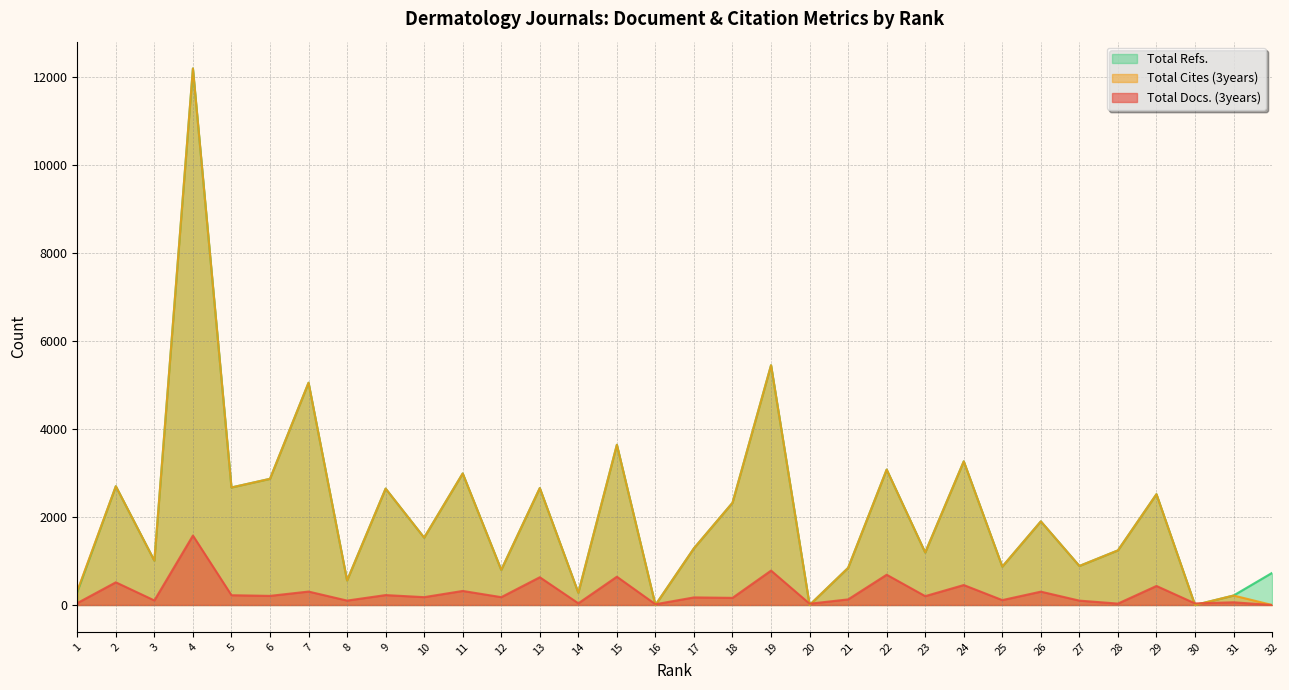

How many data points does each series have?

32